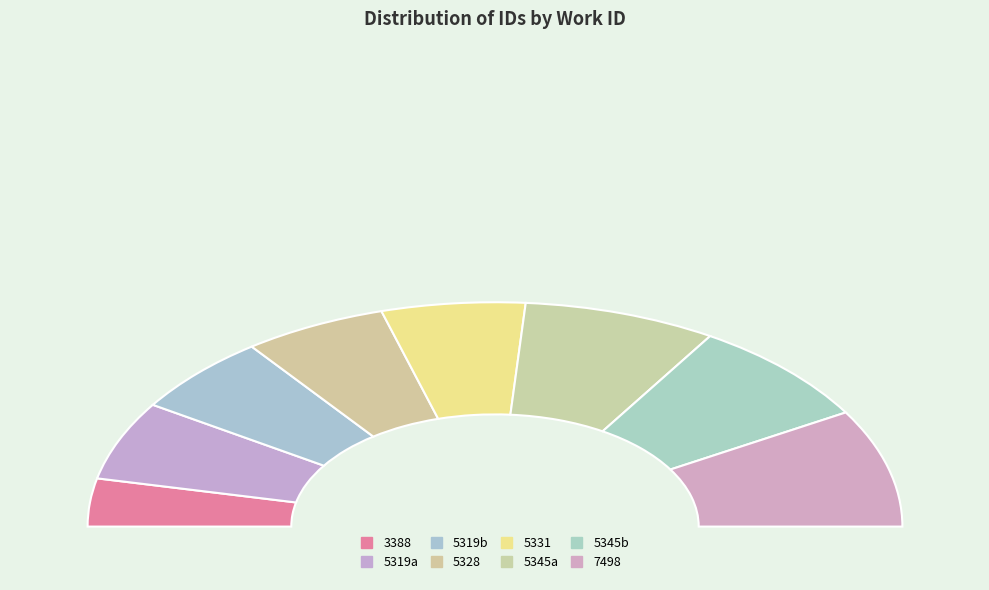

Rank the categories by value from lowest to highest.

3388, 5319, 5319, 5328, 5331, 5345, 5345, 7498